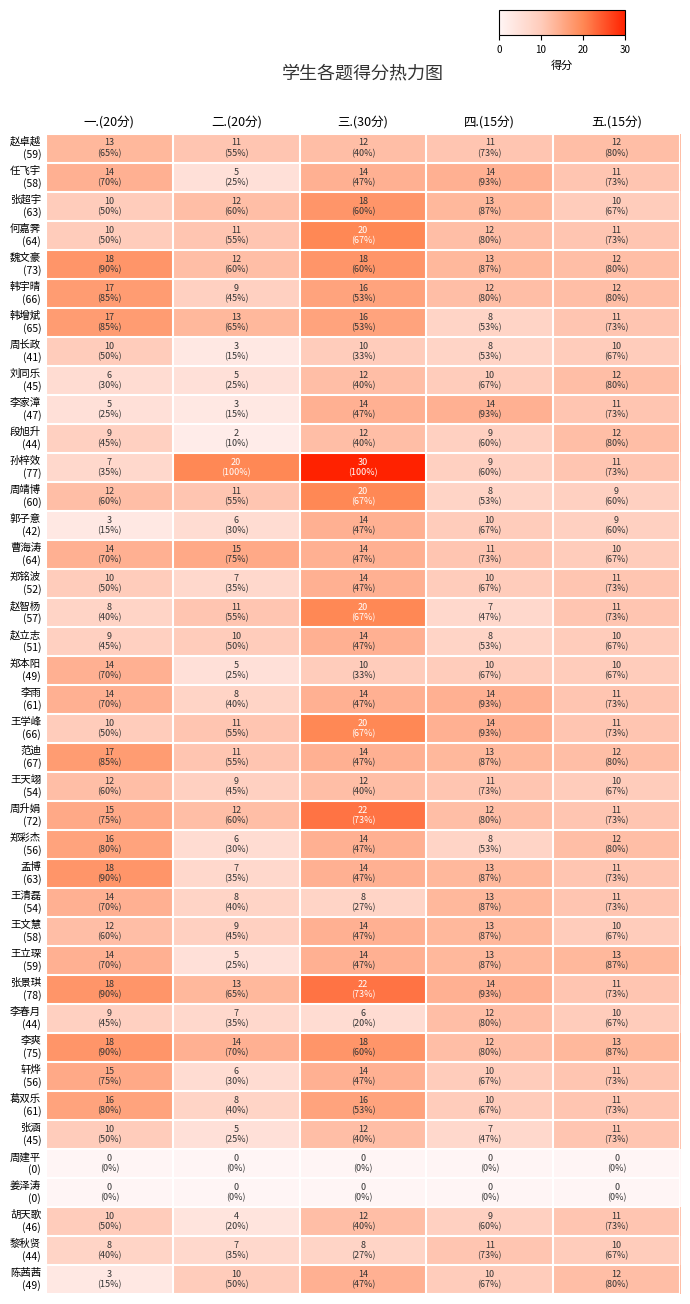

At how many categories does at least one series exceed 24?

1